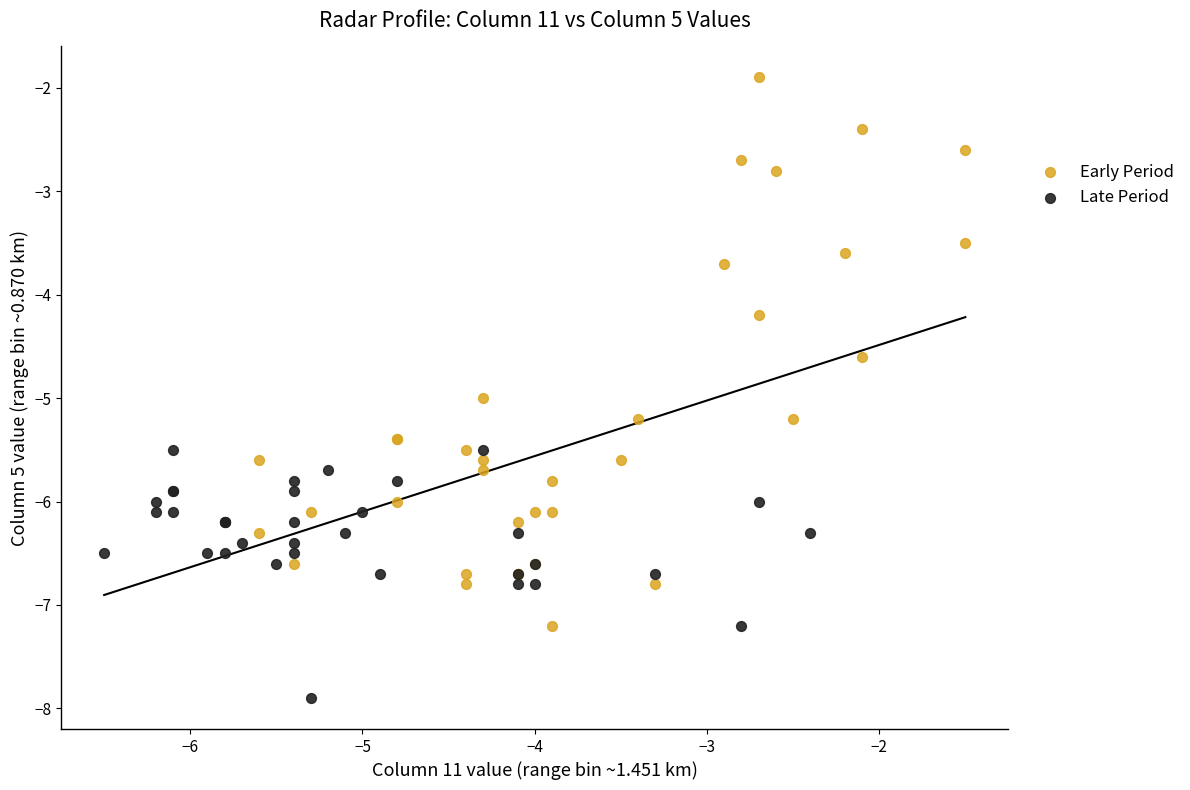

Which series has the largest Y range (max minus min)?

Early Period